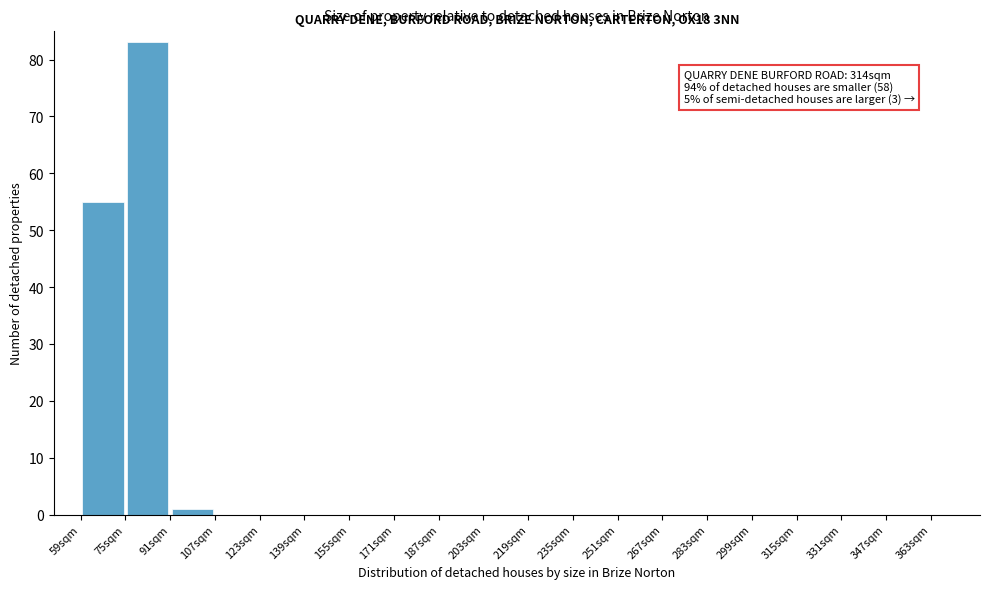

Over which range of the x-axis is the bar tallest?

75 to 91